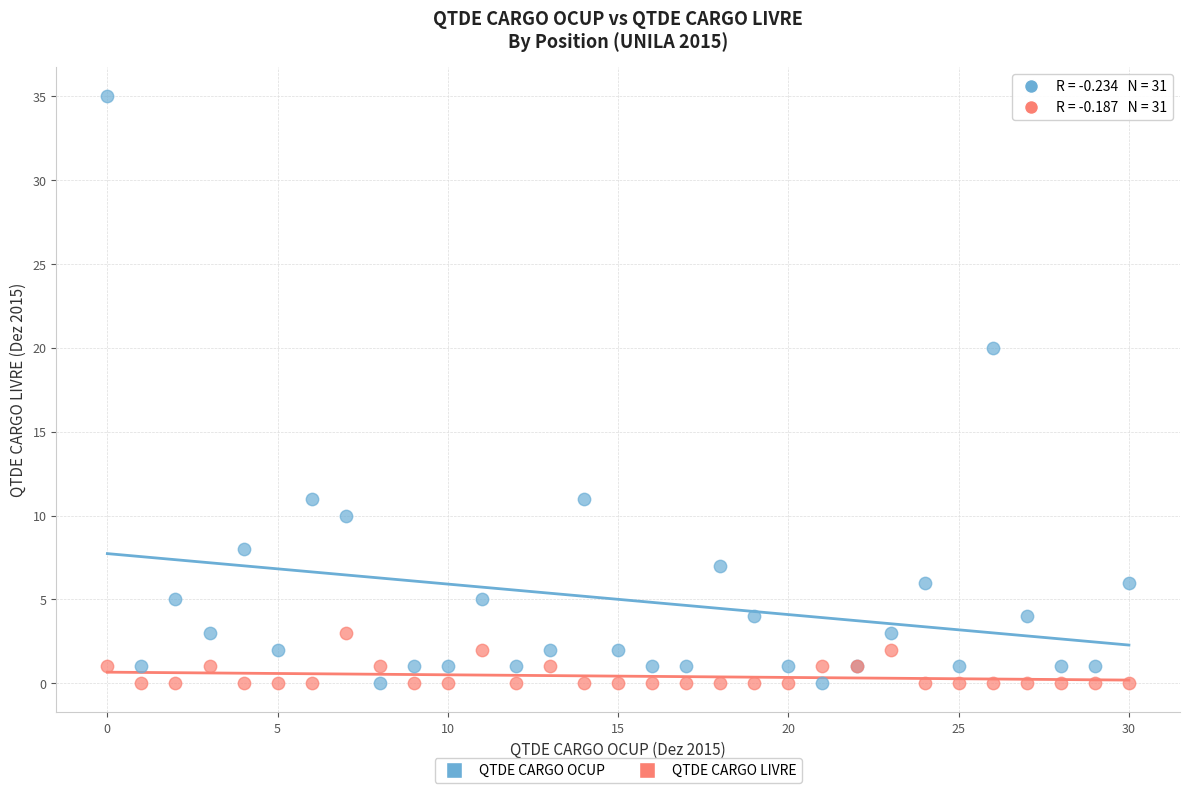

Across all series, what Y value is closest to 17?

20